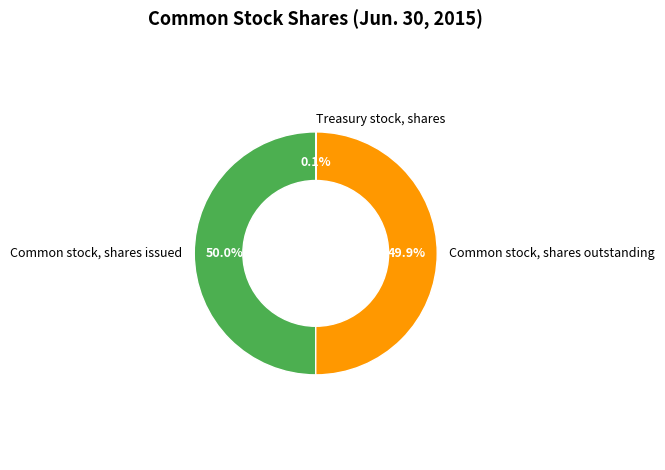

Is the sum of Common stock, shares outstanding and Common stock, shares issued greater than half?

Yes